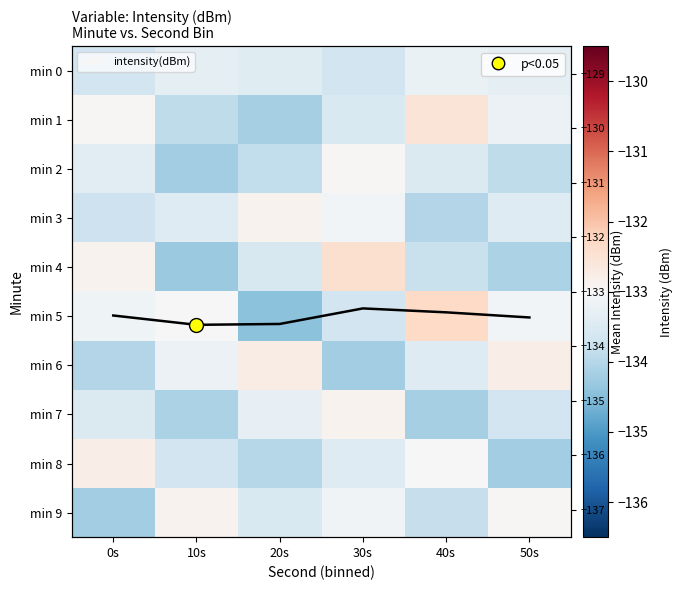

Where does the min 7 series first go above -133?

30s